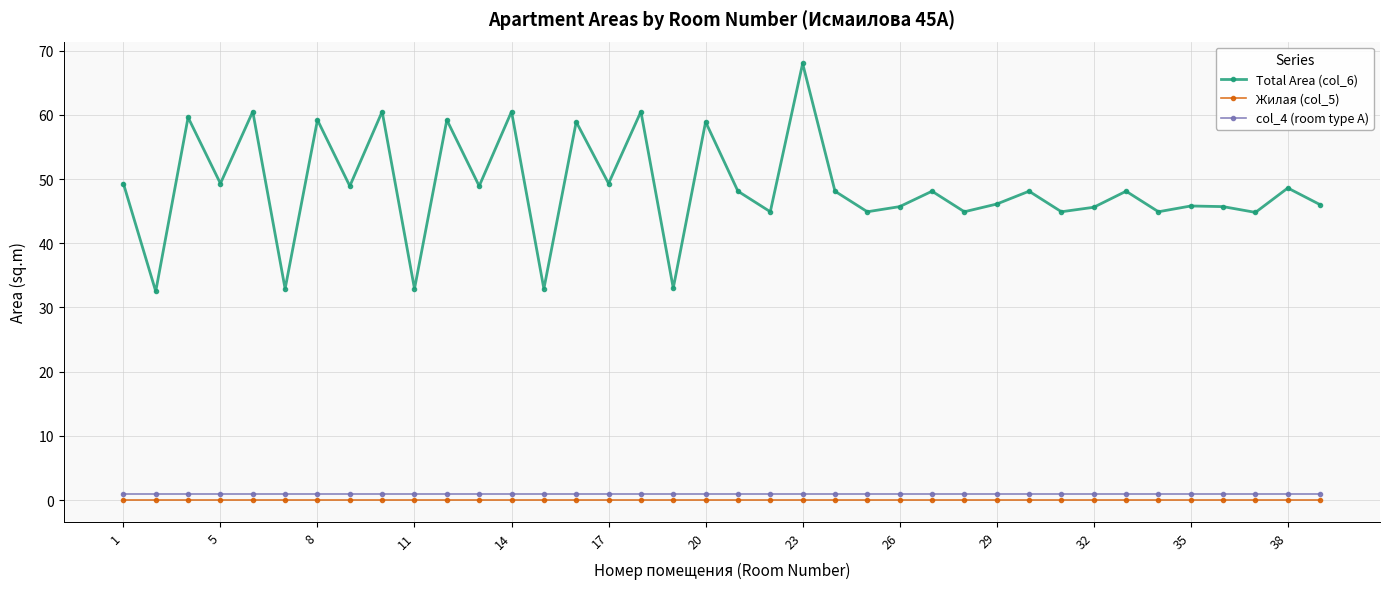

True or false: Жилая (col_5) and col_4 (room type А) intersect in this chart.

False